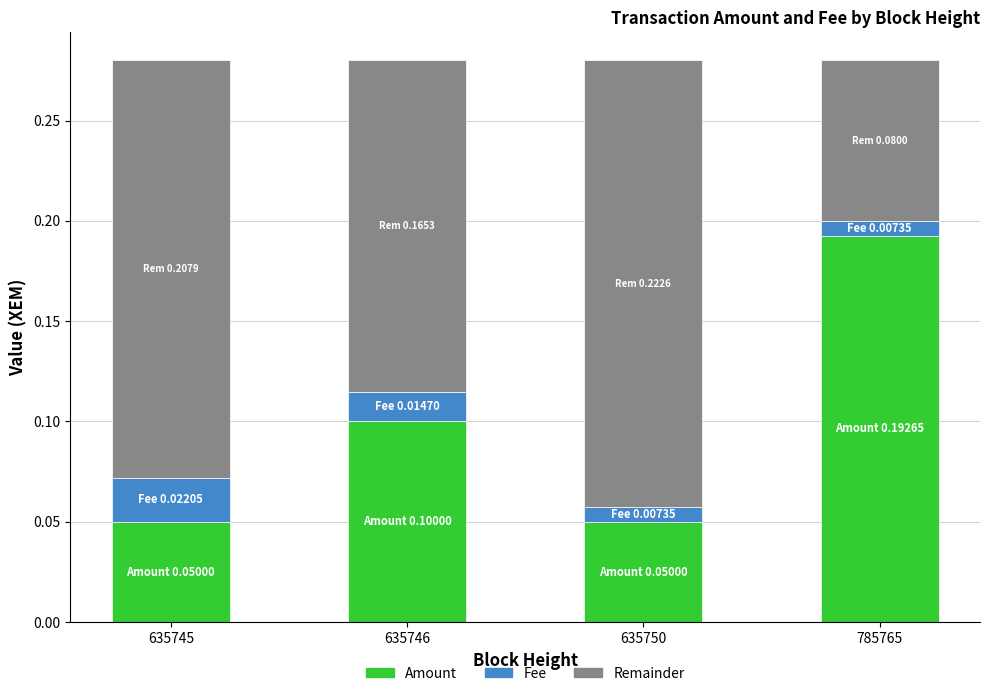

What is the sum of all Amount values?

0.4